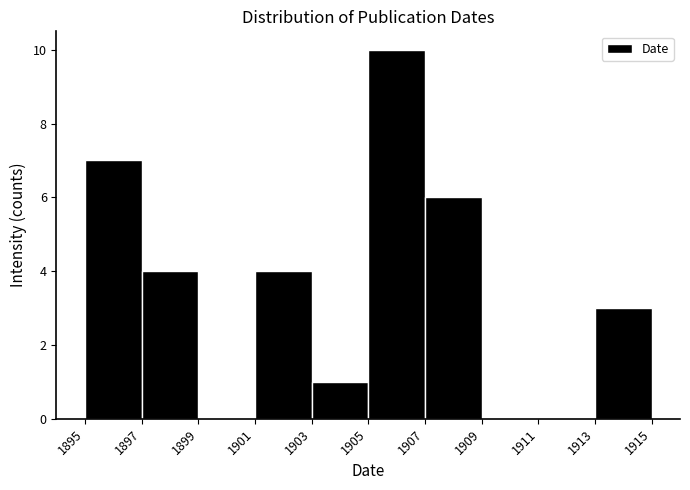

How tall is the bar that spans 1901 to 1903 on the x-axis? The values are not printed on the chart, so give them approximately, as read against the axis.

4